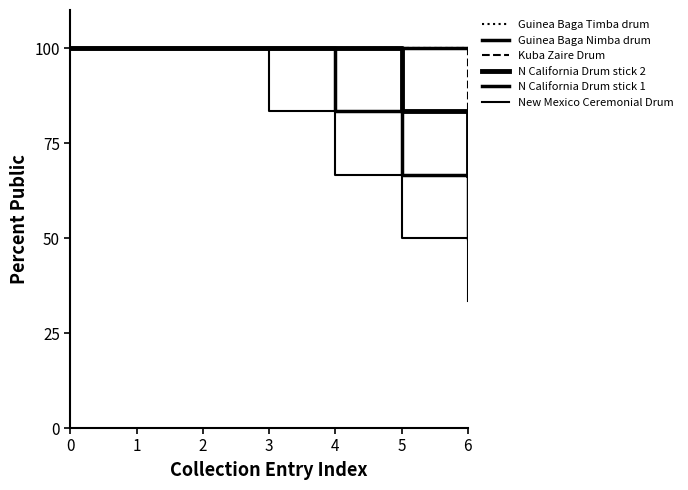

The Kuba Zaire Drum series shows 144.1 at 5. True or false?

False